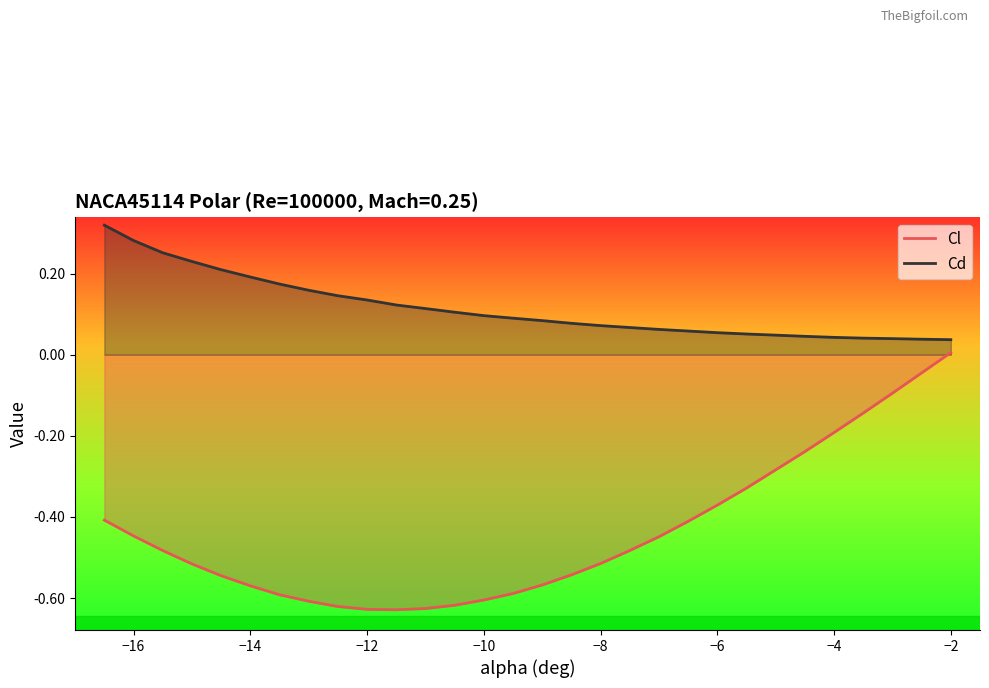

Which series has the largest total across all categories?

Cd